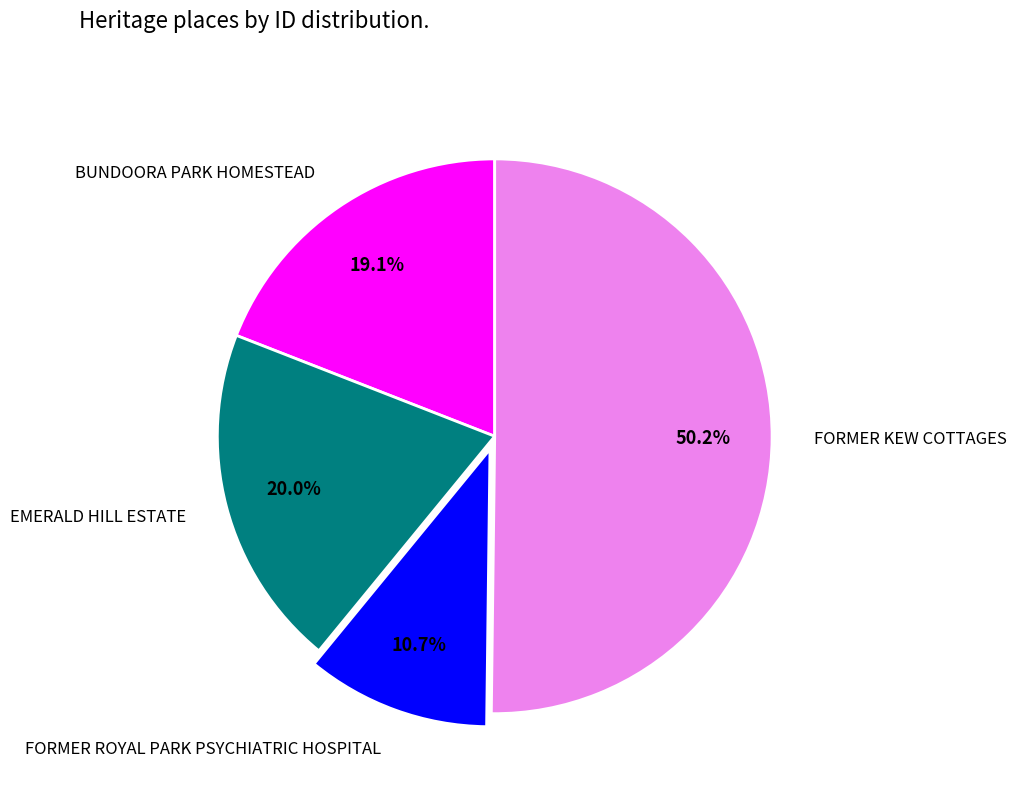

To the nearest percent, what portion does FORMER ROYAL PARK PSYCHIATRIC HOSPITAL represent?

11%